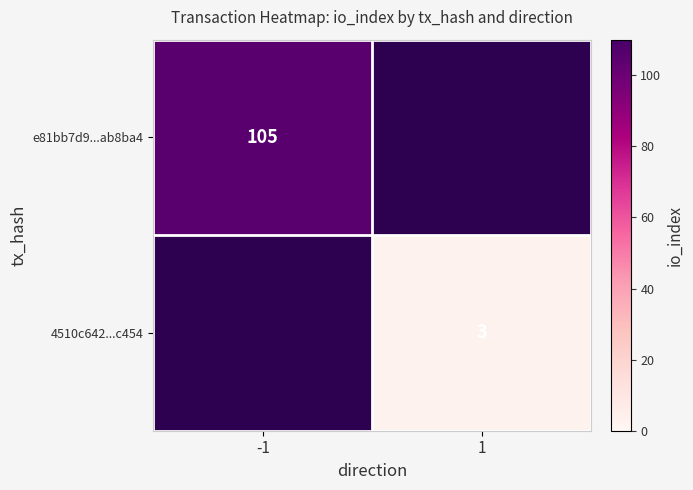

Which category has the lowest value across all series?

1